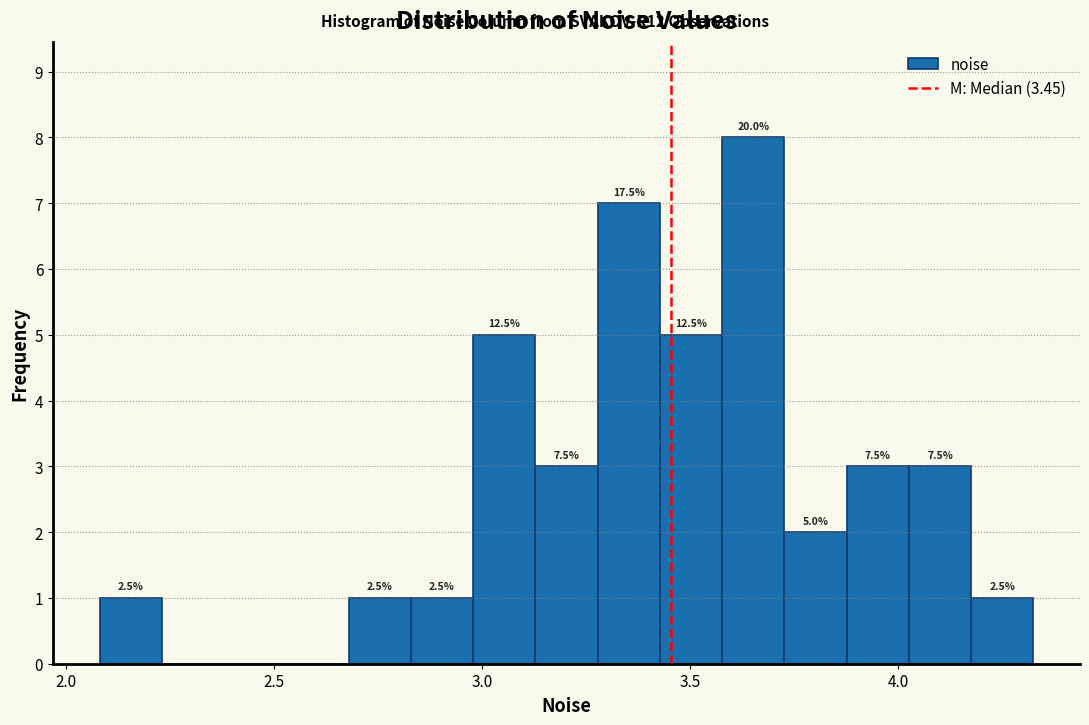

Around what value on the x-axis is the tallest bar? Give the approximate position of its centre, as read against the axis.

3.65